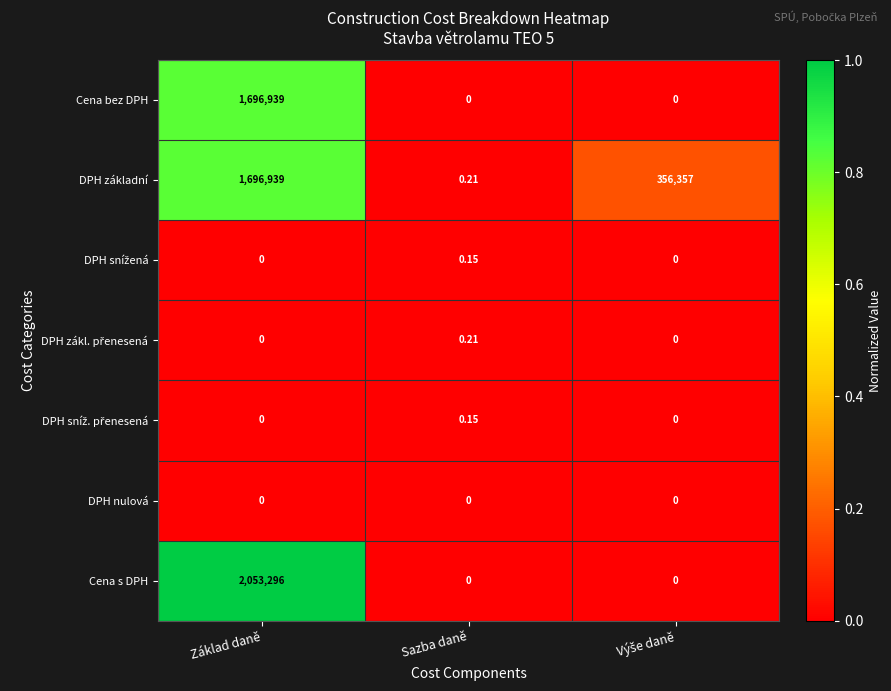

At which category is the sum across all series the highest?

Základ daně